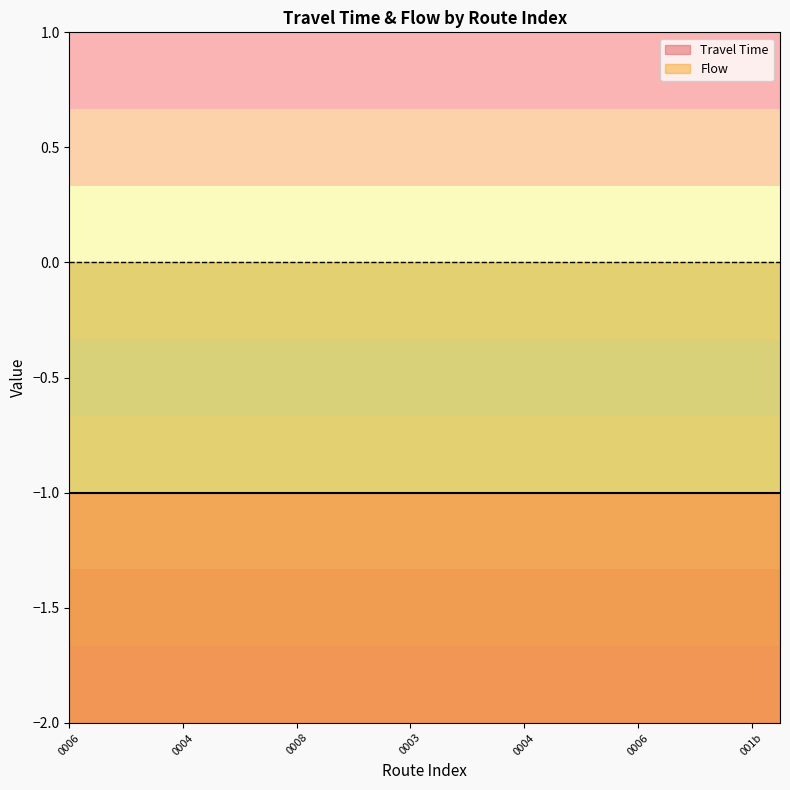

What is the value of the Travel Time point at the 12th from the left?

-1